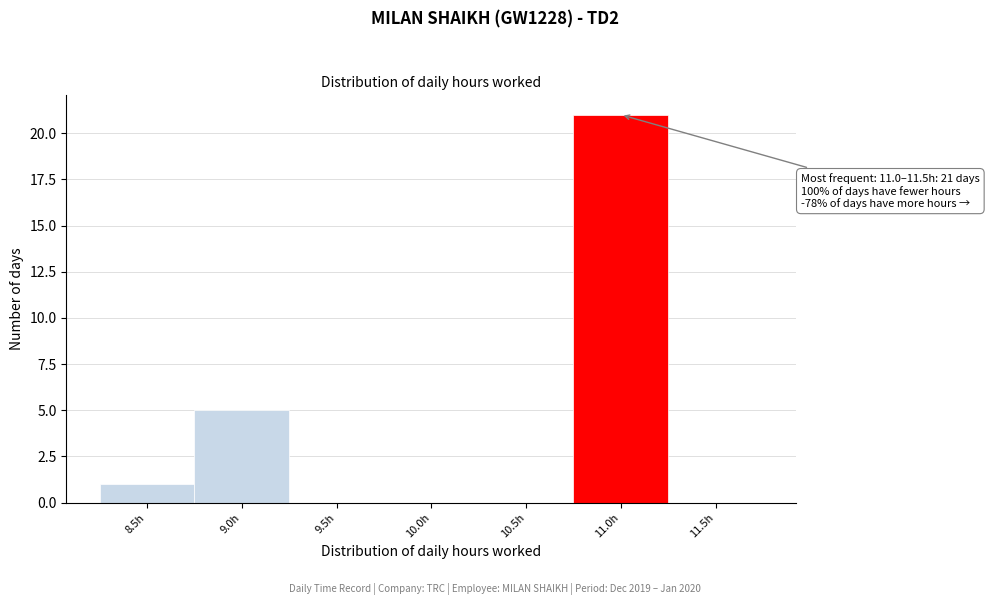

Reading left to right, list all the values displayed in this chart.

8.5h=1	9.0h=5	9.5h=0	10.0h=0	10.5h=0	11.0h=21	11.5h=0